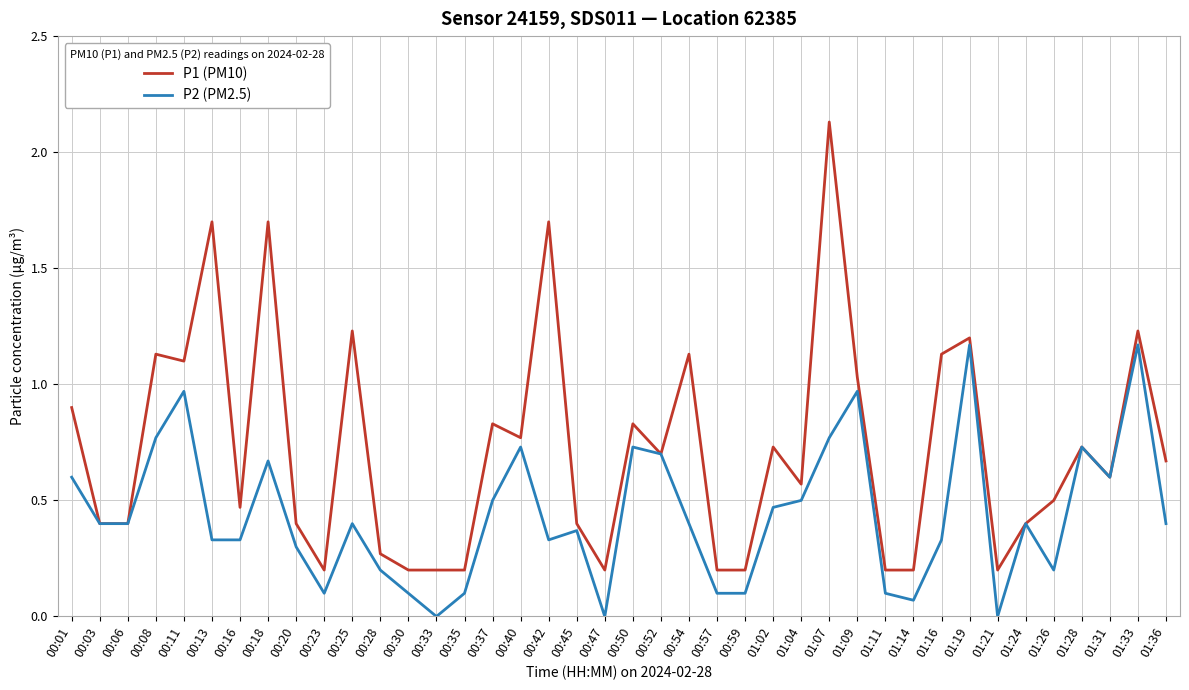

At which category does P1 (PM10) reach its first local peak?

00:08